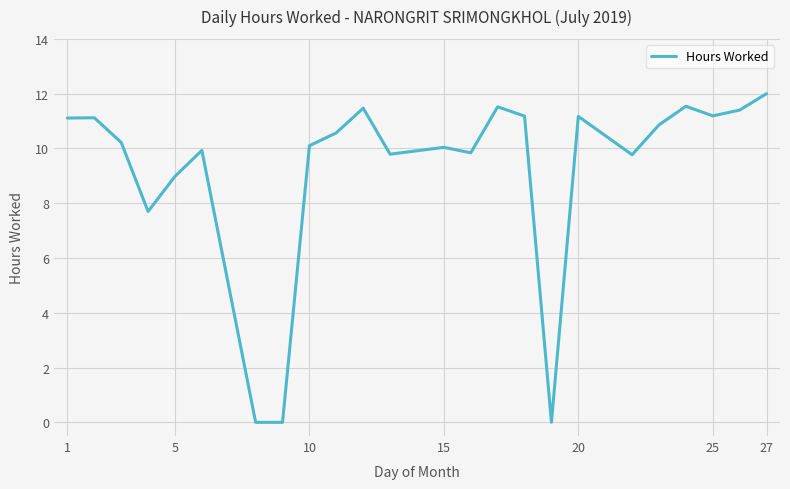

What is the maximum value shown in the chart?

12.0